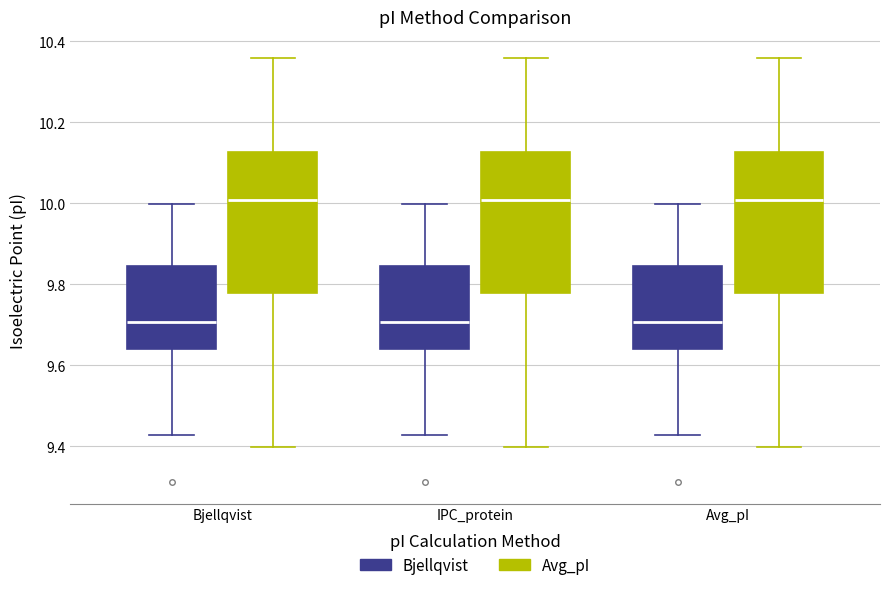

Reading left to right, transcribe this box plot: for each box, give where its median line is, the range the box spans, and where its two whiskers end, as read against the y-axis. The values are not printed on the chart, so give them approximately, as read against the axis.

Bjellqvist (Bjellqvist): median 9.70, box 9.64 to 9.84, whiskers 9.42 to 10.00
Bjellqvist (Avg_pI): median 10.00, box 9.78 to 10.12, whiskers 9.40 to 10.36
IPC_protein (Bjellqvist): median 9.70, box 9.64 to 9.84, whiskers 9.42 to 10.00
IPC_protein (Avg_pI): median 10.00, box 9.78 to 10.12, whiskers 9.40 to 10.36
Avg_pI (Bjellqvist): median 9.70, box 9.64 to 9.84, whiskers 9.42 to 10.00
Avg_pI (Avg_pI): median 10.00, box 9.78 to 10.12, whiskers 9.40 to 10.36